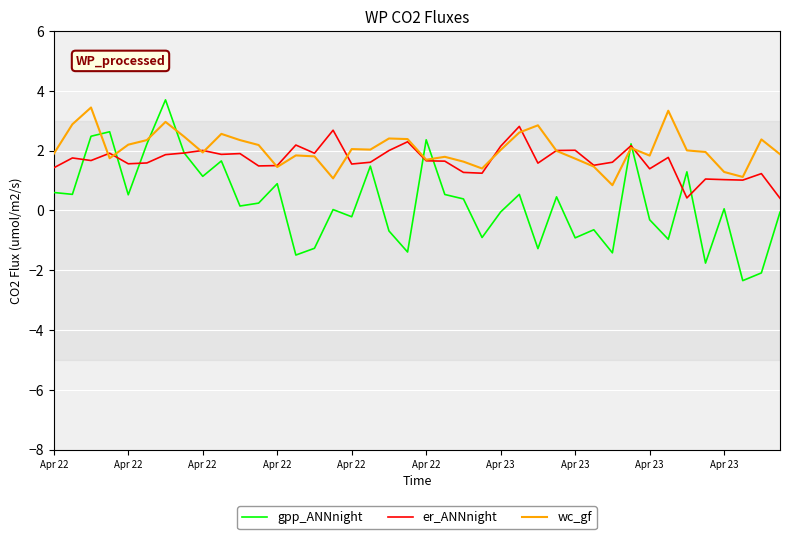

What is the greatest value displayed?

3.7